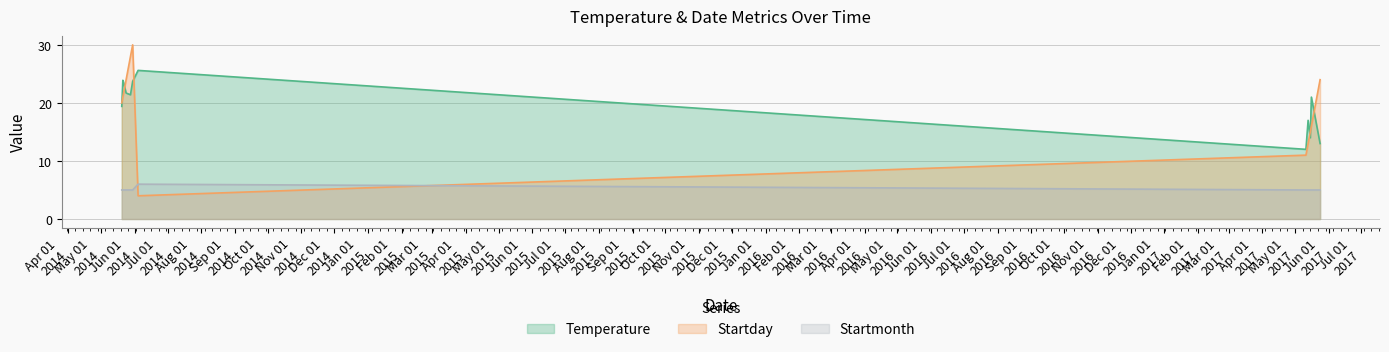

Reading left to right, transcribe all the data shown in this chart.

Temperature: 05/20/2014=19.4	05/21/2014=23.9	05/22/2014=23.3	05/24/2014=21.7	05/28/2014=21.4	05/30/2014=23.7	06/04/2014=25.6	05/11/2017=12.0	05/13/2017=17.0	05/15/2017=14.0	05/16/2017=21.0	05/24/2017=13.0
Startday: 05/20/2014=20.0	05/21/2014=21.0	05/22/2014=22.0	05/24/2014=24.0	05/28/2014=28.0	05/30/2014=30.0	06/04/2014=4.0	05/11/2017=11.0	05/13/2017=13.0	05/15/2017=15.0	05/16/2017=16.0	05/24/2017=24.0
Startmonth: 05/20/2014=5.0	05/21/2014=5.0	05/22/2014=5.0	05/24/2014=5.0	05/28/2014=5.0	05/30/2014=5.0	06/04/2014=6.0	05/11/2017=5.0	05/13/2017=5.0	05/15/2017=5.0	05/16/2017=5.0	05/24/2017=5.0